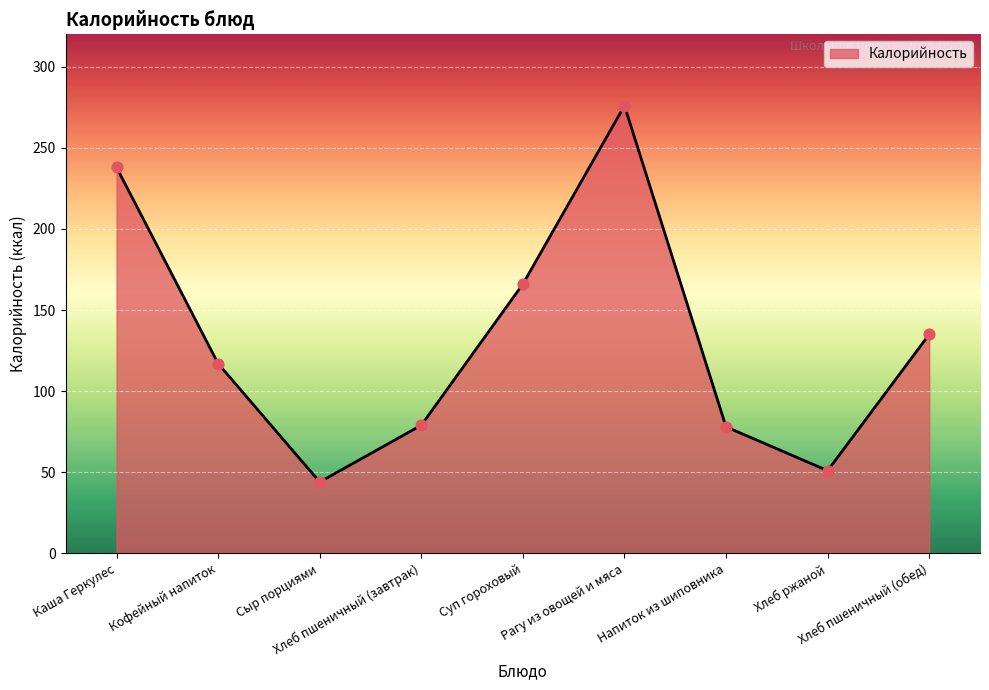

Between Кофейный напиток and Хлеб пшеничный (обед), which is larger?

Хлеб пшеничный (обед)